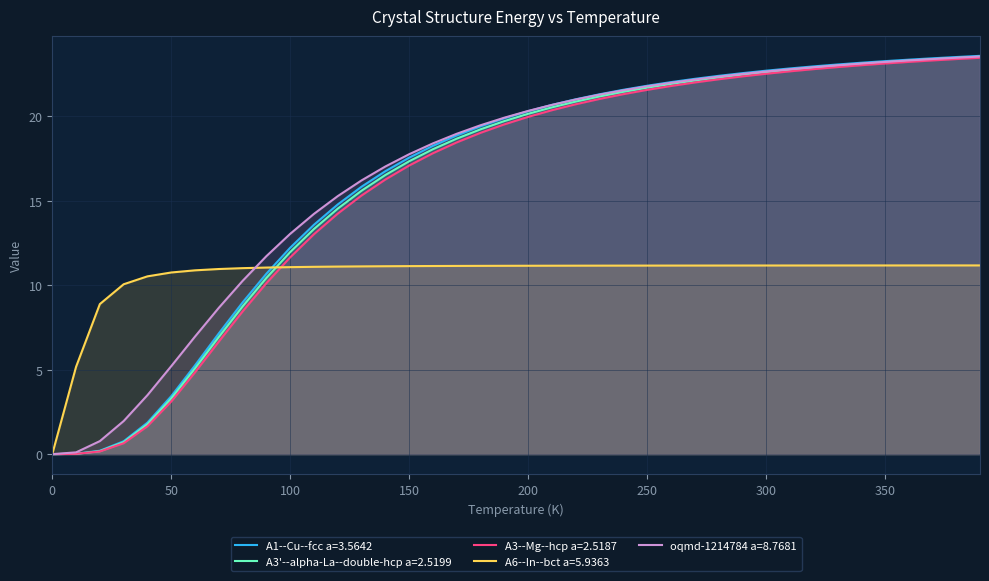

Which series has the largest total across all categories?

oqmd-1214784 a=8.7681